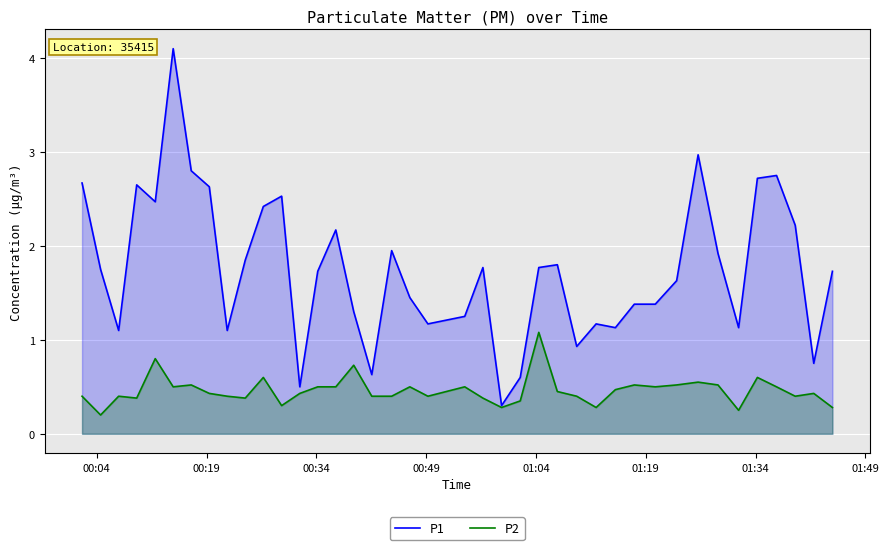

What is the greatest value displayed?

4.1